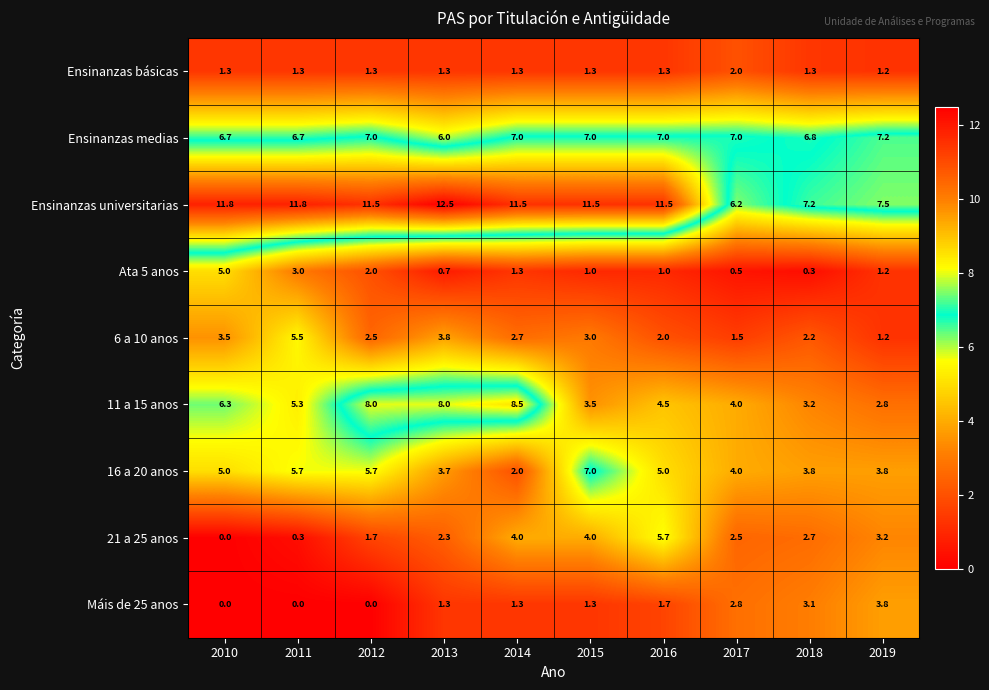

How many data points does each series have?

10